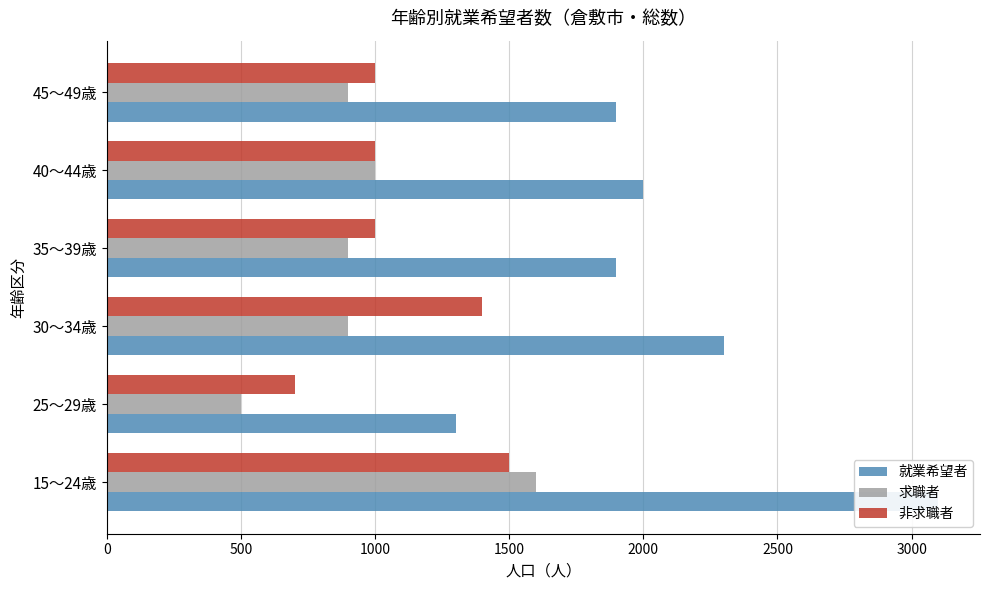

What is the value of the 非求職者 bar at the 4th from the left?

1000